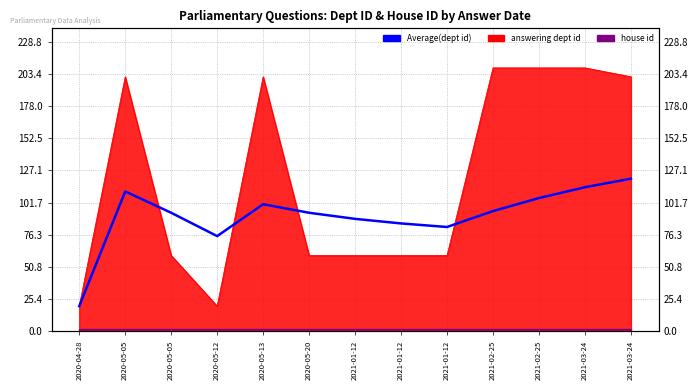

Which label corresponds to the smallest value in the chart?

2020-04-28